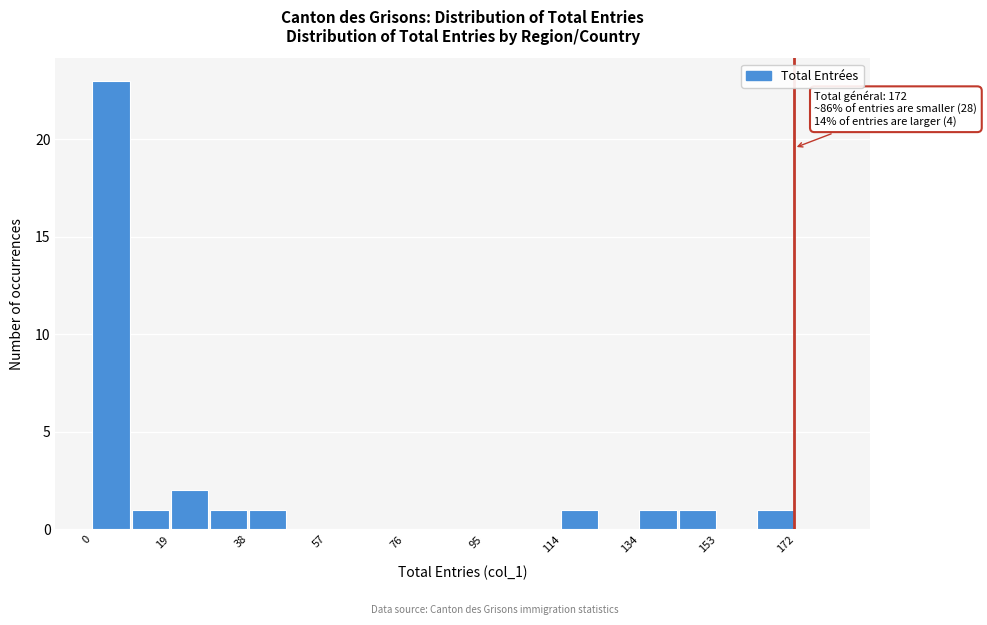

Over which range of the x-axis is the bar tallest?

0 to 10